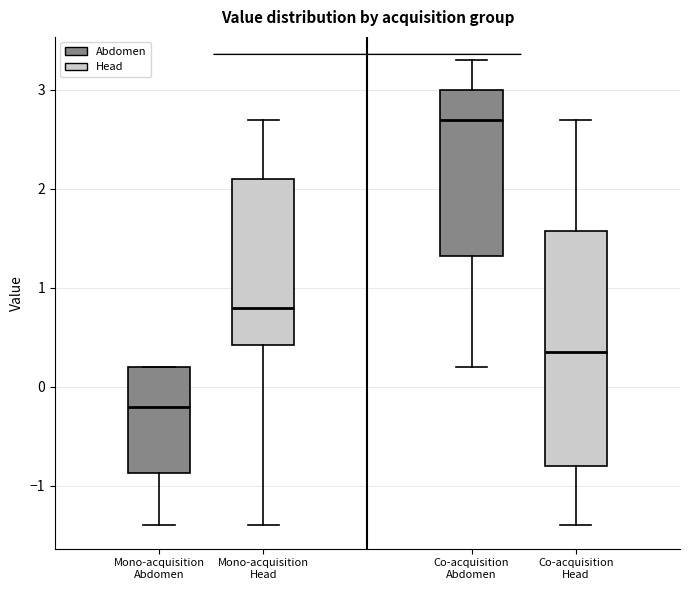

Comparing the boxes themselves (not the whiskers), which one is the tallest?

Co-acquisition Head